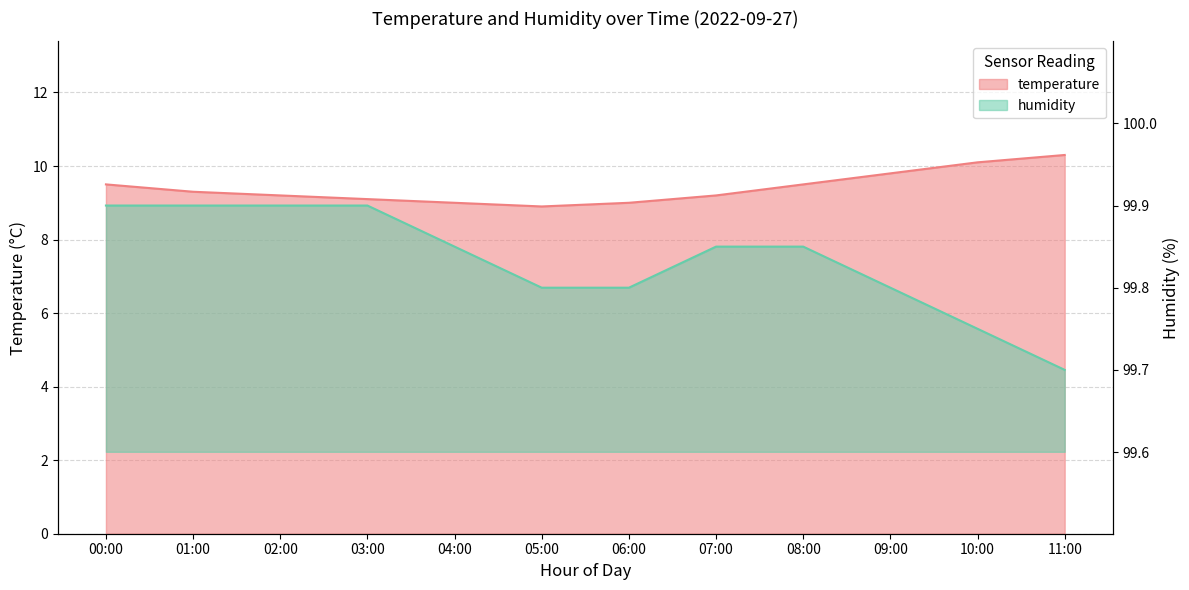

What position from the right is 04:00?

8